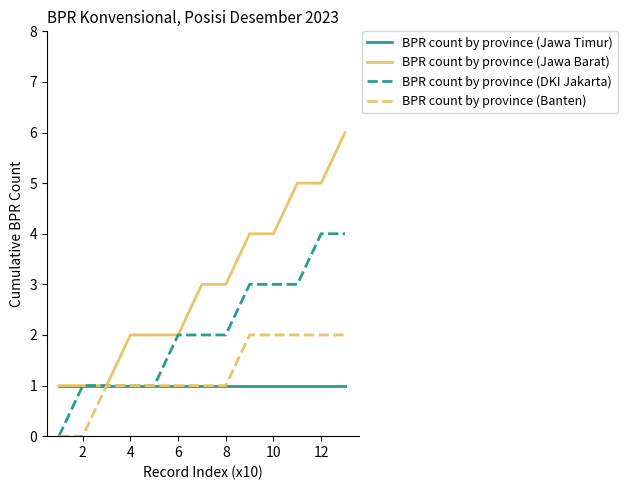

What is the sum of all BPR count by province (Jawa Barat) values?

39